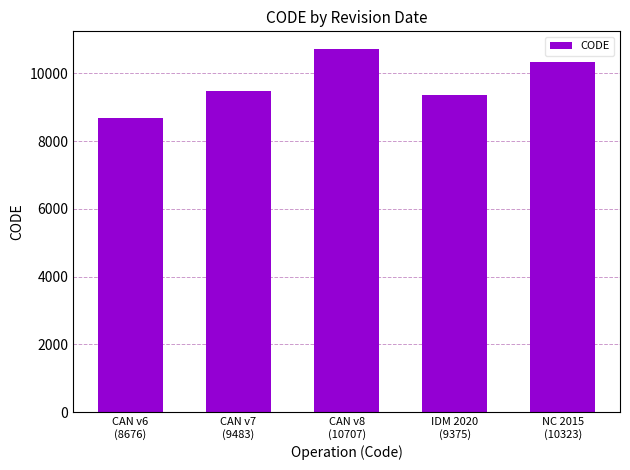

What is the label of the 5th bar from the left?

NC 2015
(10323)